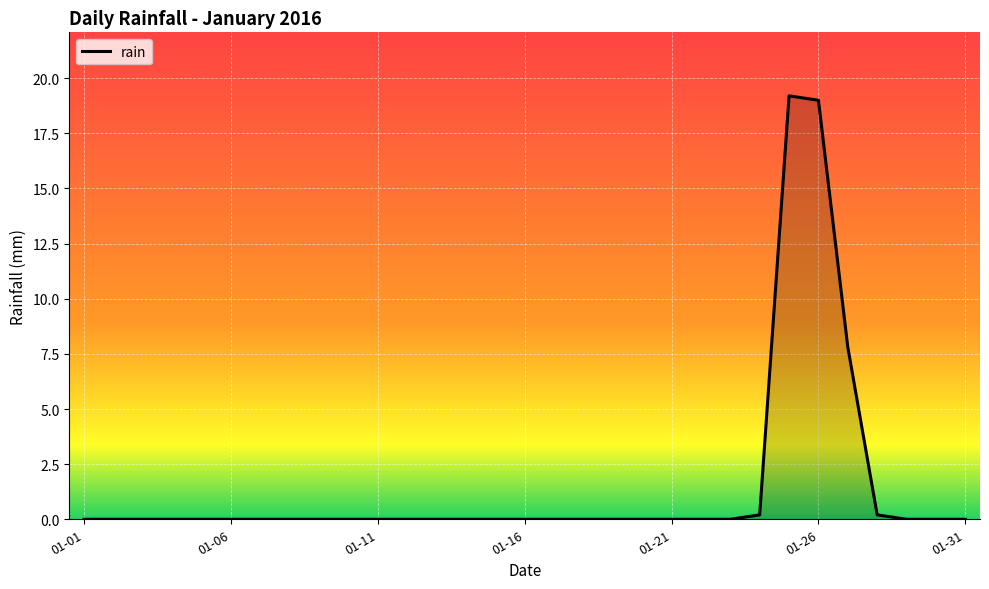

What is the maximum value shown in the chart?

19.2